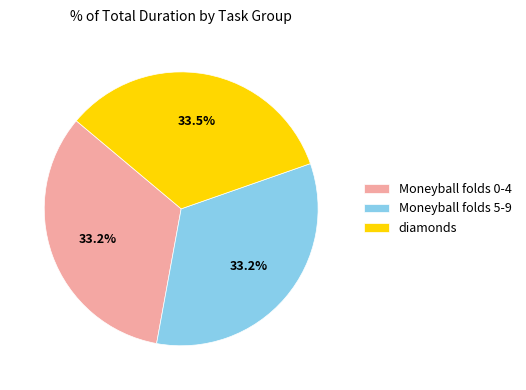

How many slices are in this pie chart?

3